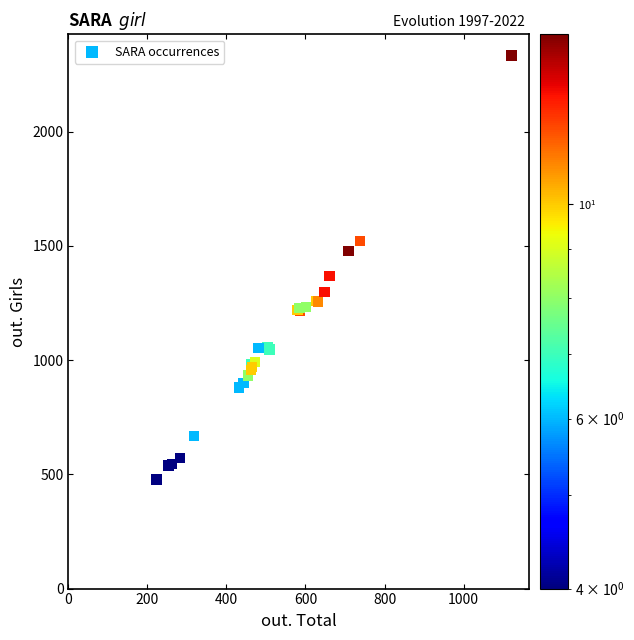

What Y value in the scatter plot is closest to 1405?

1368